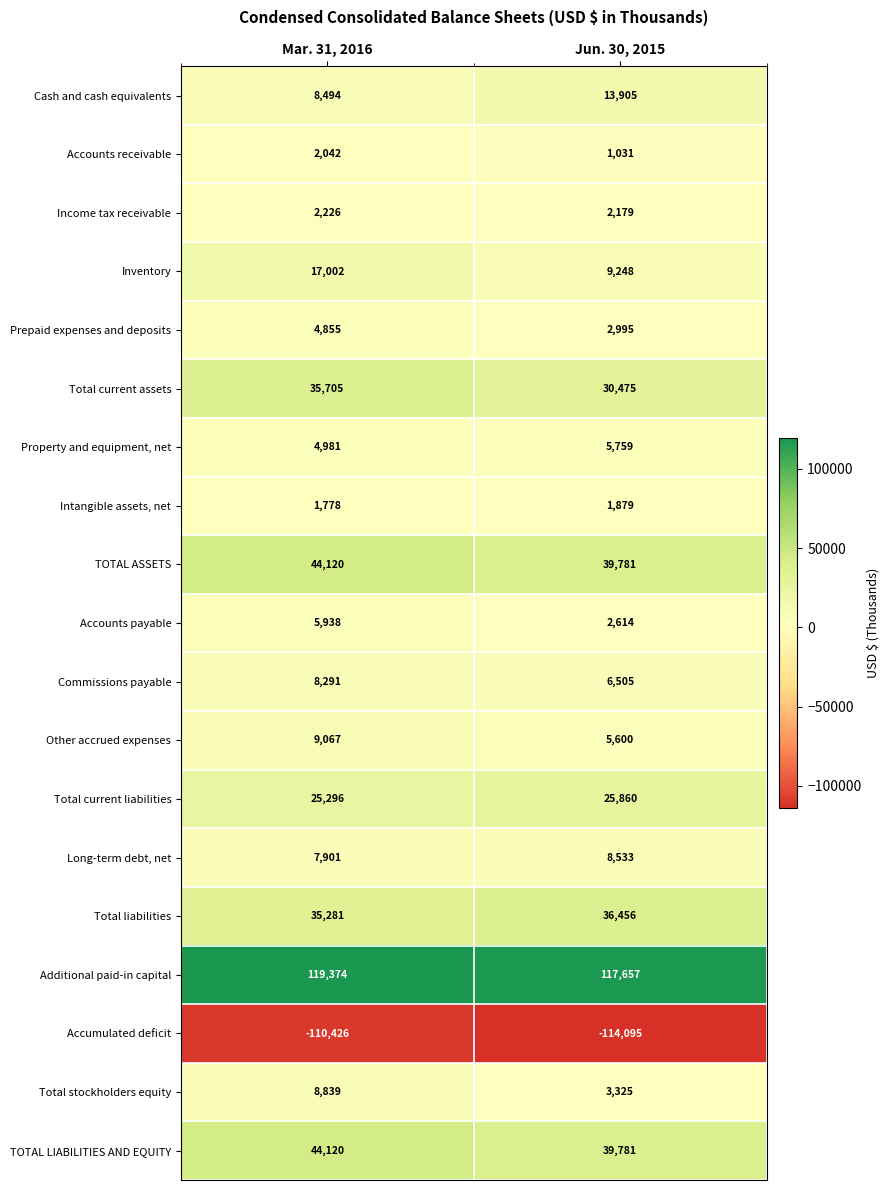

At how many categories does at least one series exceed 47839?

2